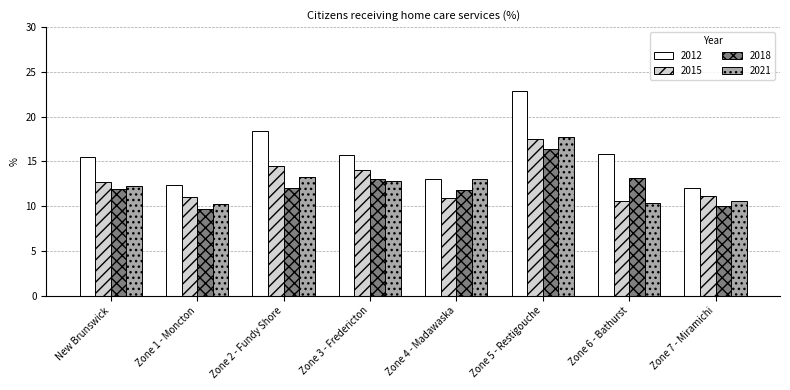

Which series has the widest spread of values?

2012